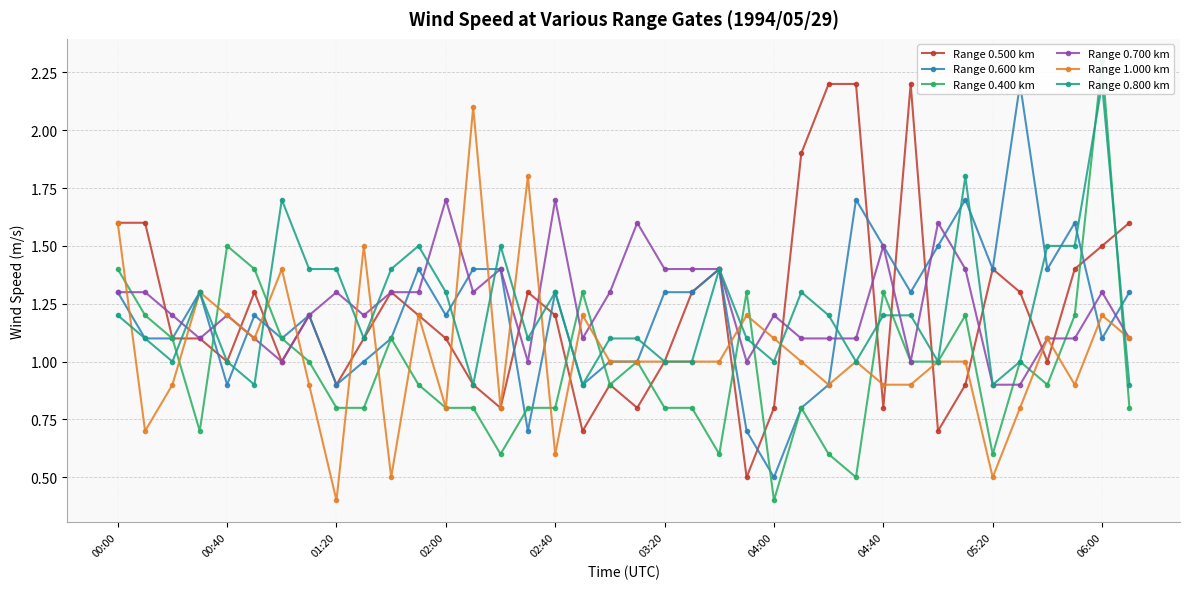

True or false: Range 1.000 km has more than 0 points higher than both neighbors.

True